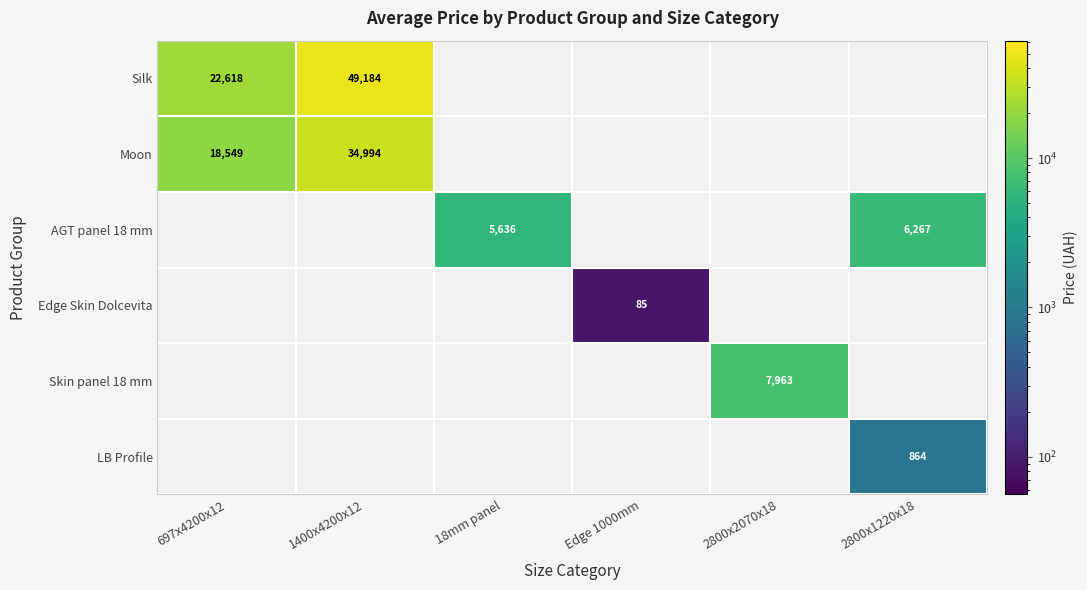

How many categories are shown in the chart?

6